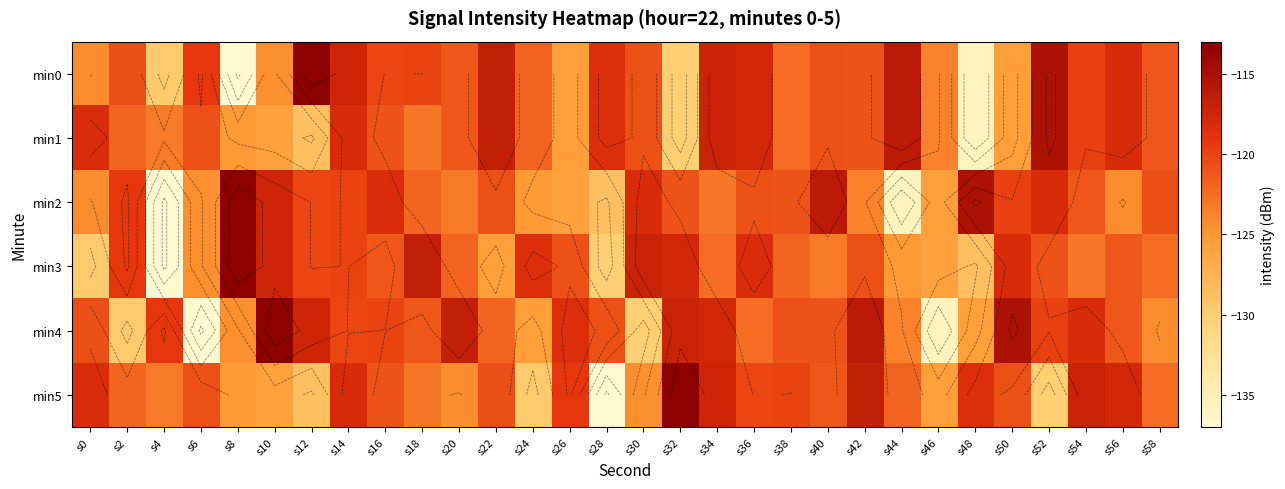

Is it true that min5 equals -206.8 at s10?

False